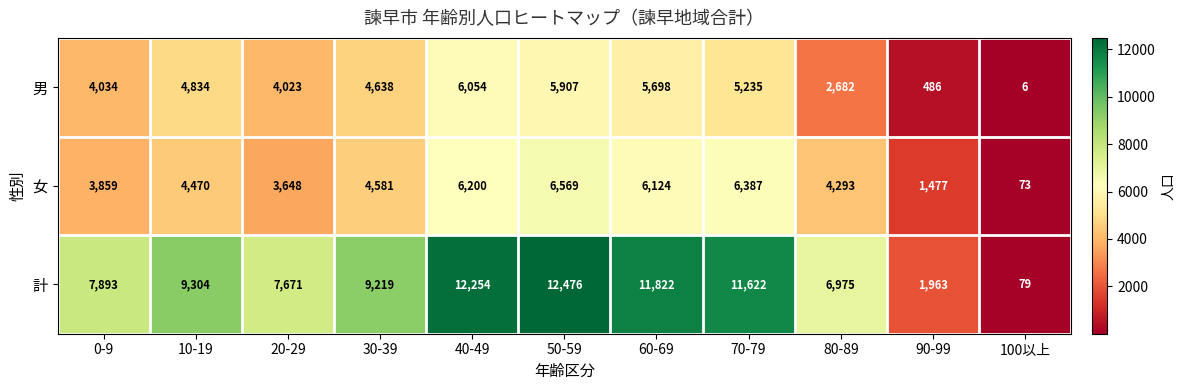

Rank the series by their maximum value, from highest to lowest.

計, 女, 男